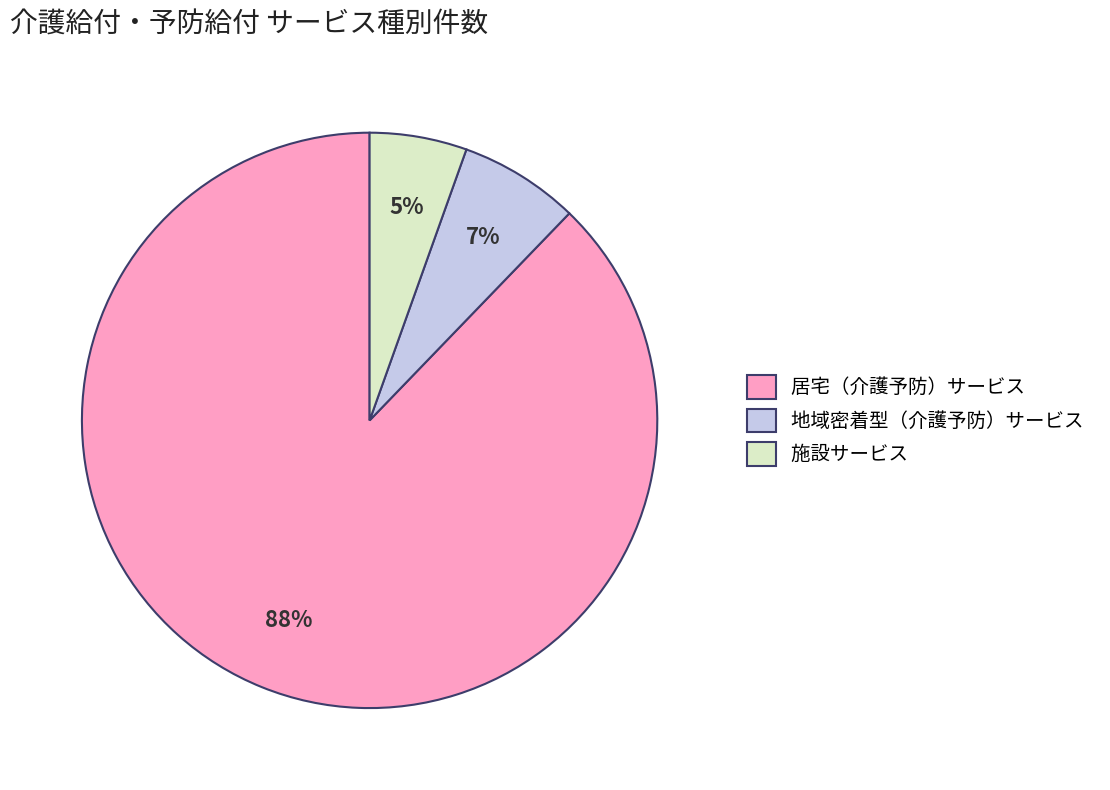

Which slice is the largest?

居宅（介護予防）サービス